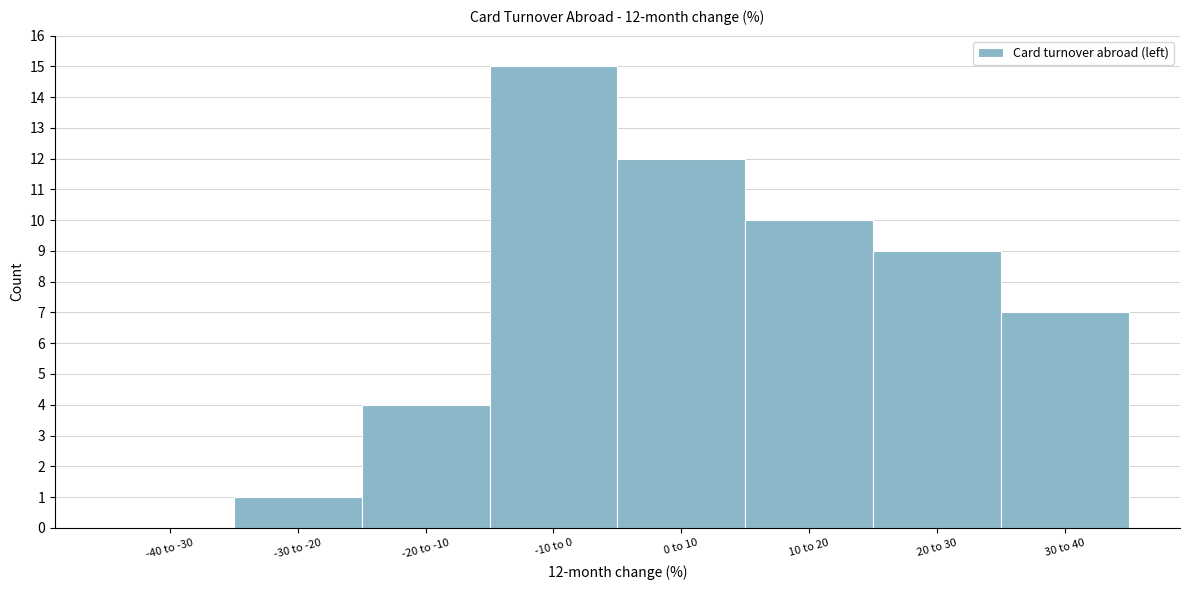

Reading left to right, what are all the values shown in this chart?

-40 to -30=0	-30 to -20=1	-20 to -10=4	-10 to 0=15	0 to 10=12	10 to 20=10	20 to 30=9	30 to 40=7